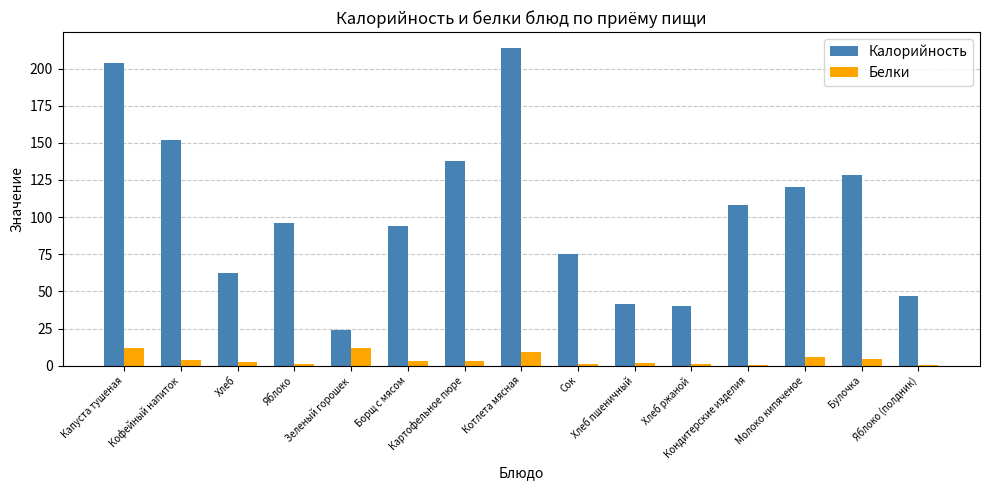

Which series has the largest total across all categories?

Калорийность